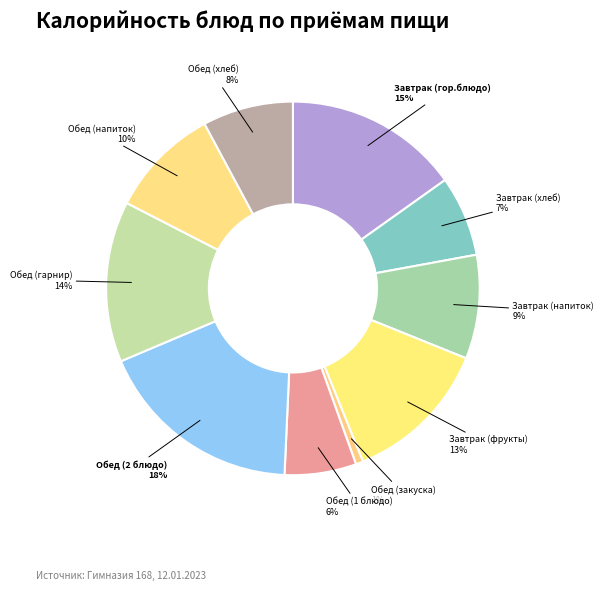

What is the smallest slice in the pie chart?

Обед (закуска)